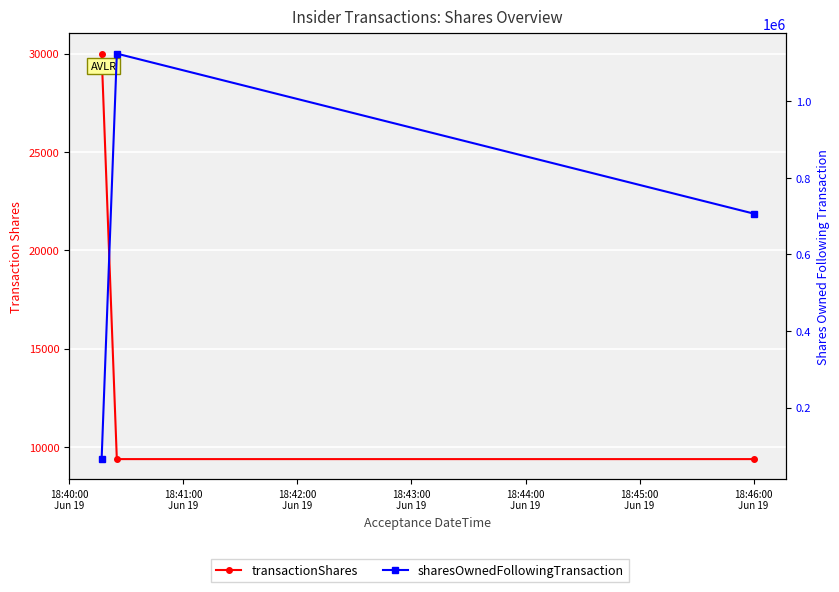

The transactionShares series shows 30000 at 18:40:00
Jun 19. True or false?

True